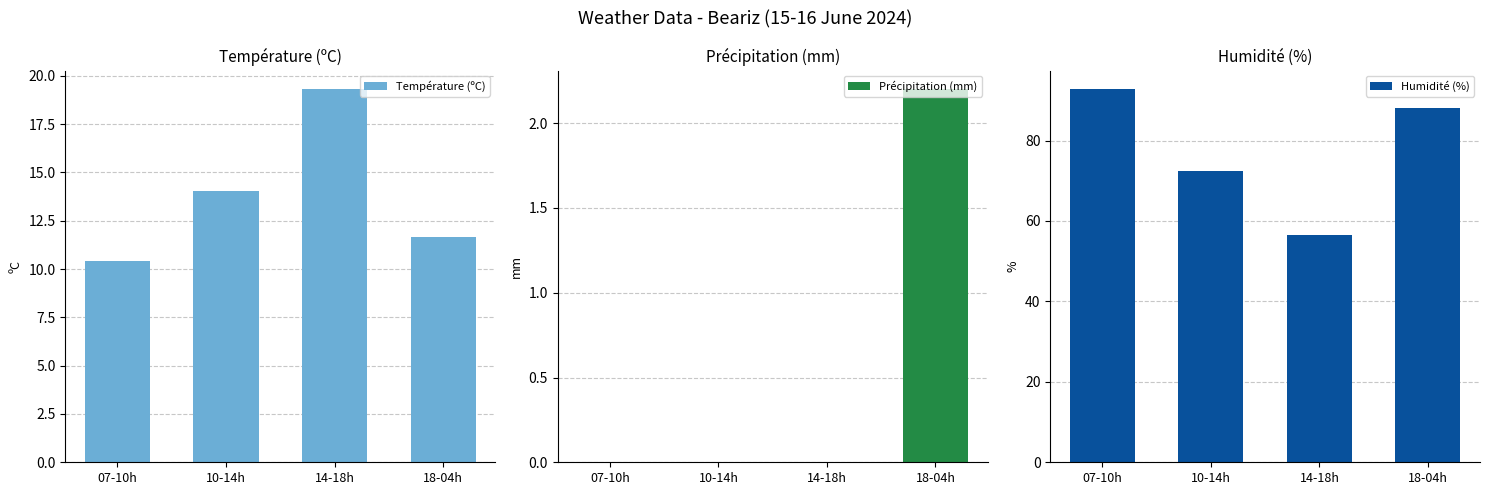

What is the total value across all series at 18-04h?

101.9